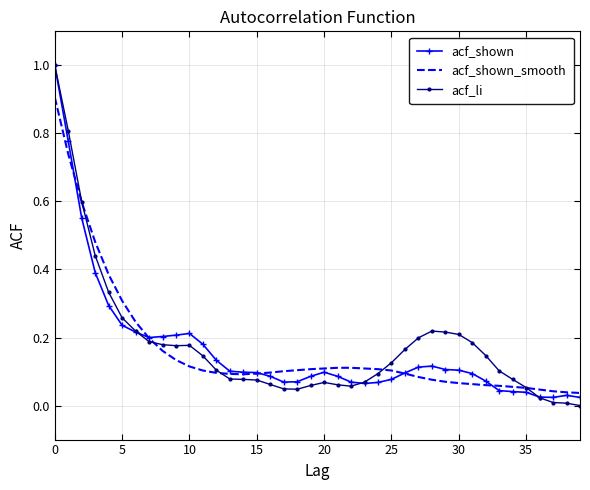

What is the maximum value shown in the chart?

1.0